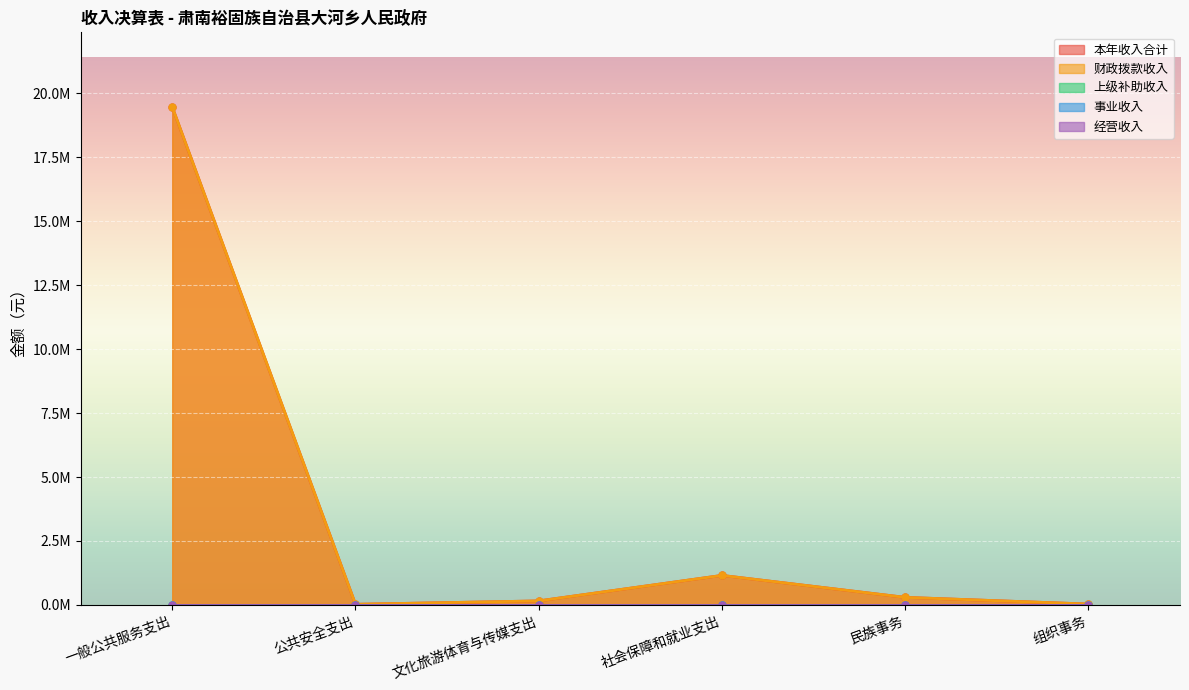

Reading left to right, list all the values displayed in this chart.

本年收入合计: 19463708.9	24000.0	156668.0	1153543.4	295341.3	33800.0
财政拨款收入: 19463708.9	24000.0	156668.0	1153543.4	295341.3	33800.0
上级补助收入: 0.0	0.0	0.0	0.0	0.0	0.0
事业收入: 0.0	0.0	0.0	0.0	0.0	0.0
经营收入: 0.0	0.0	0.0	0.0	0.0	0.0